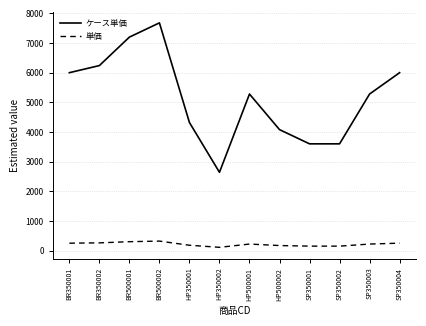

At which category is the sum across all series the highest?

BR500002